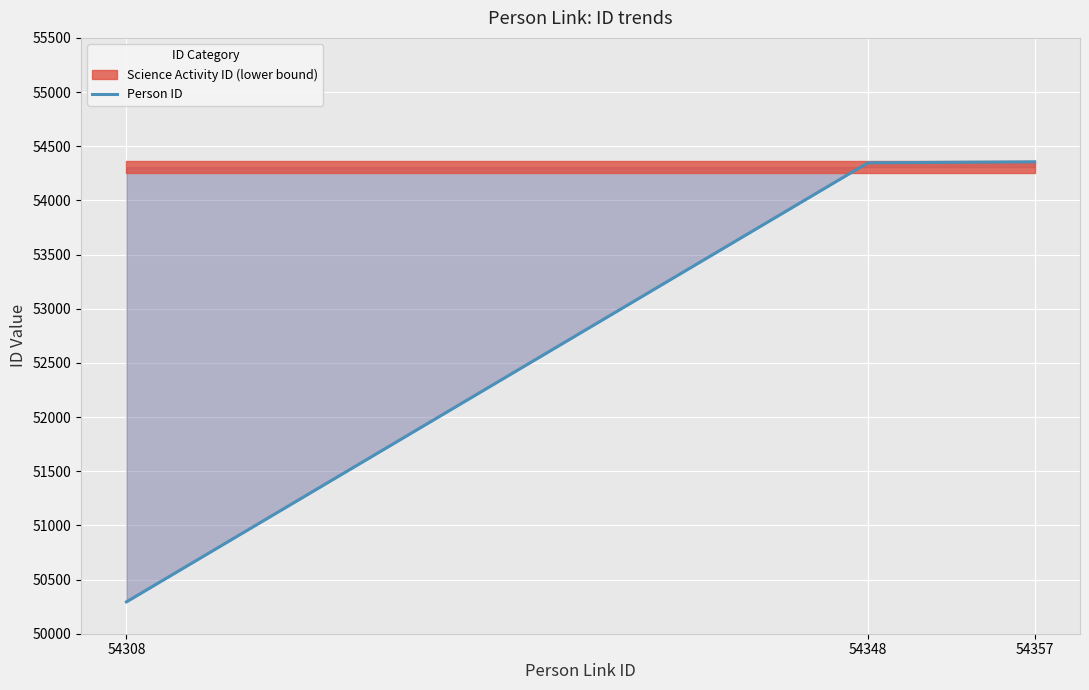

What is the difference between the maximum and minimum values?

4062